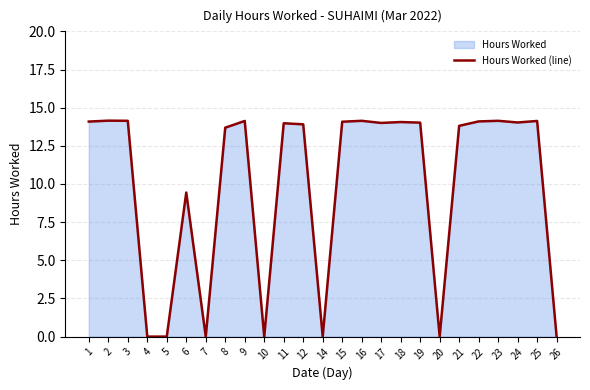

How many distinct data groups are displayed?

1